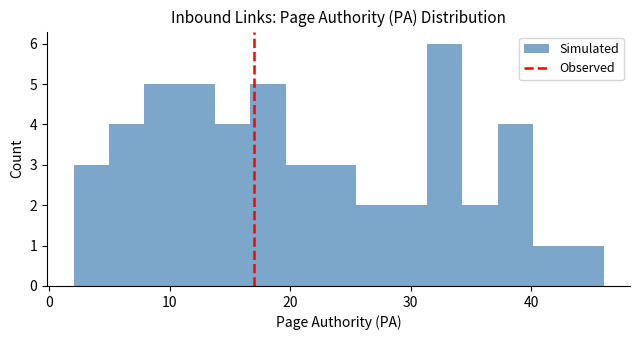

Read against the x-axis, roughly where is the centre of the tallest bar?

33